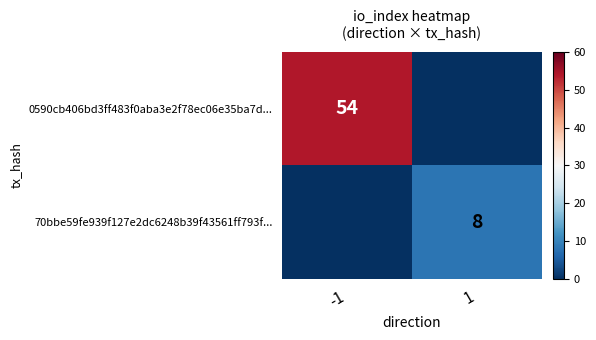

The value of 70bbe59fe939f127e2dc6248b39f43561ff793f... at 1 is 8. True or false?

True